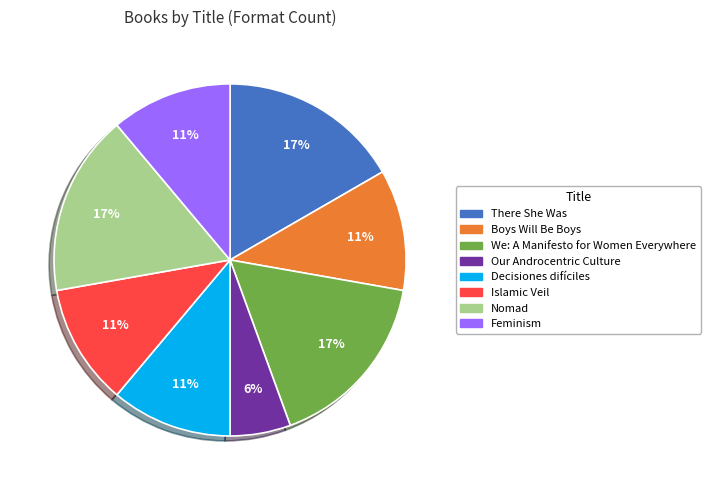

Approximately how many times larger is the value at We: A Manifesto for Women Everywhere compared to Decisiones difíciles?

1.5